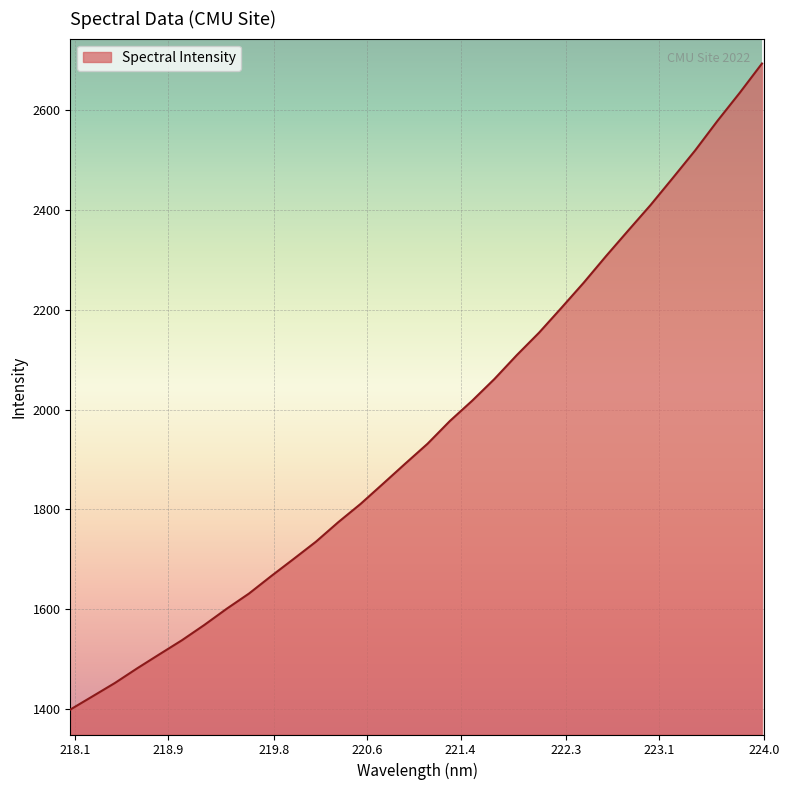

What is the smallest value displayed?

1398.3